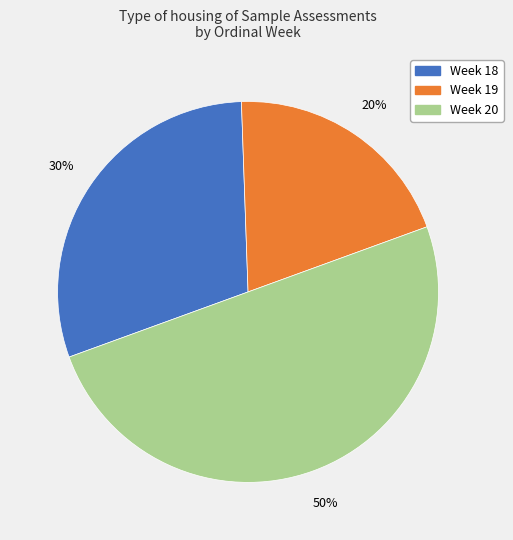

To the nearest percent, what is the average slice percentage?

33%